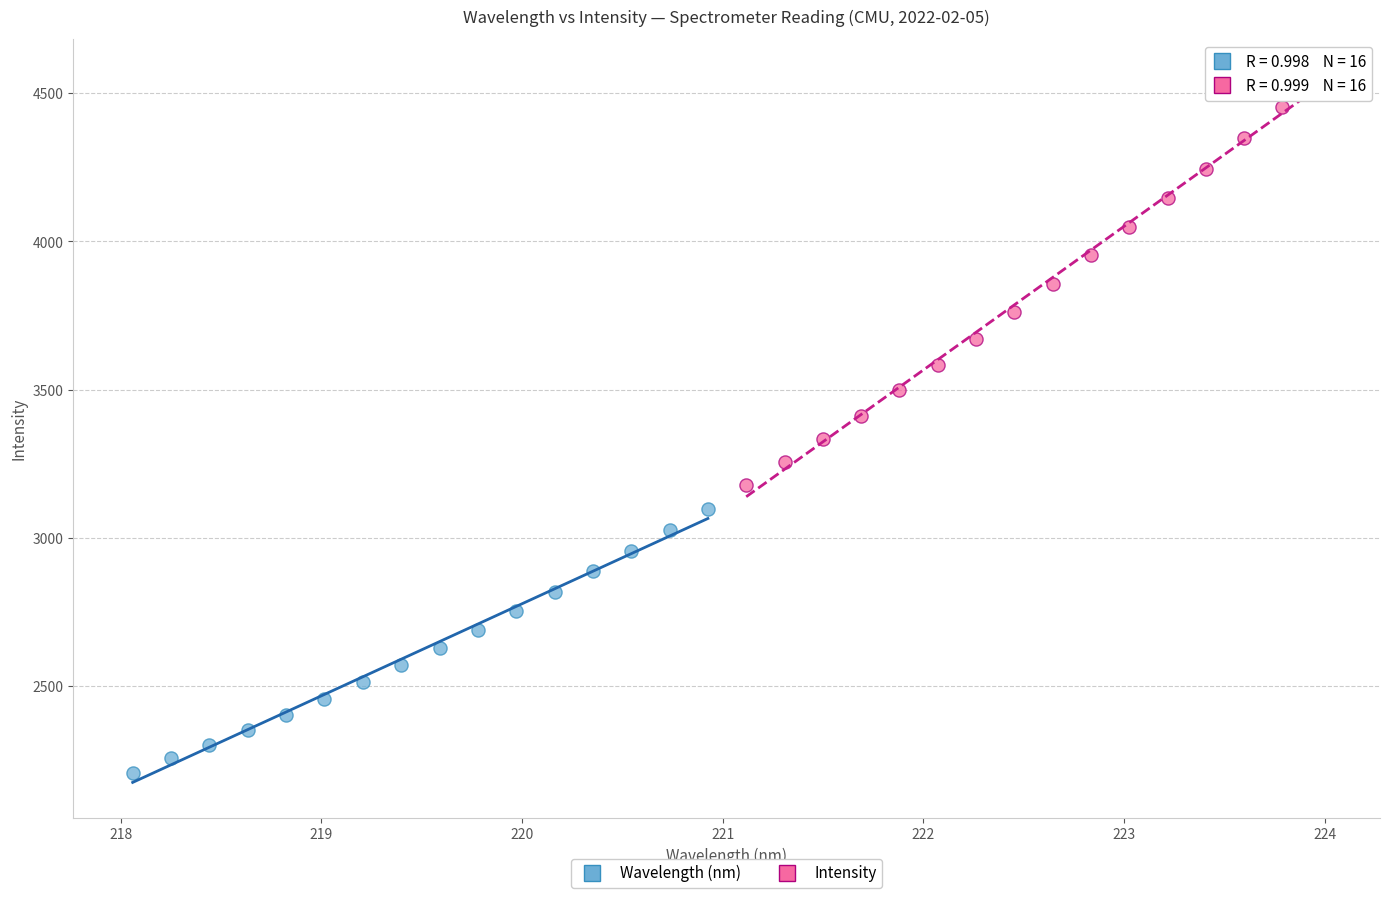

Which series has the widest spread of Y values?

Intensity